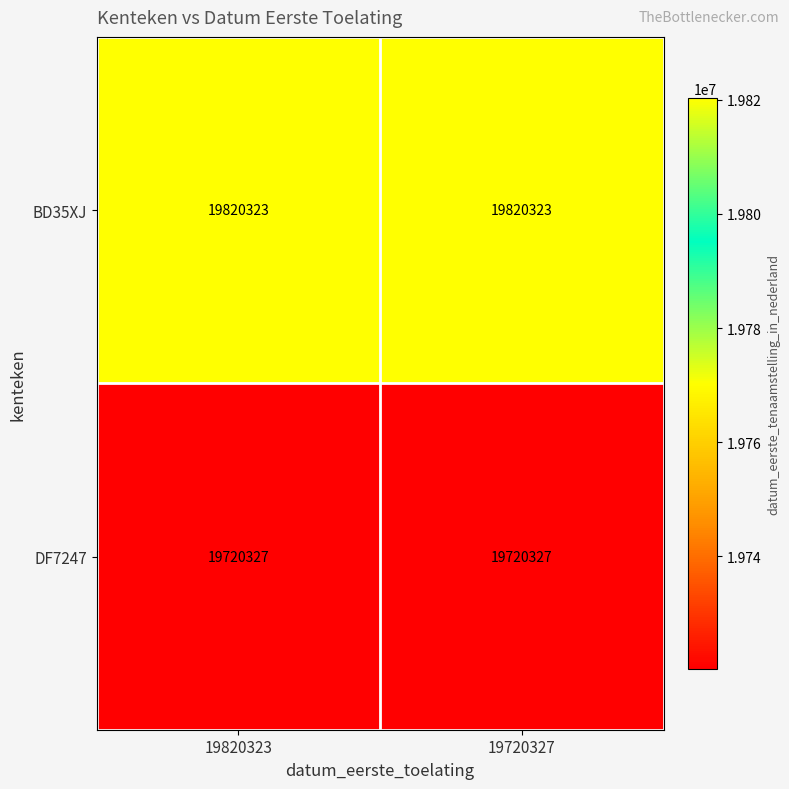

What is the difference between the highest and lowest values at 19820323?

99996